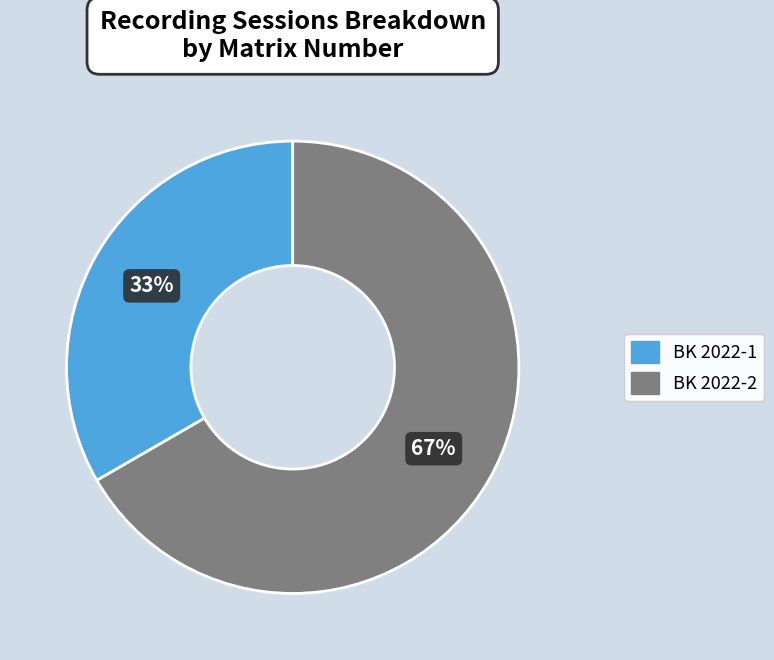

To the nearest percent, what is the combined percentage of BK 2022-1 and BK 2022-2?

100%